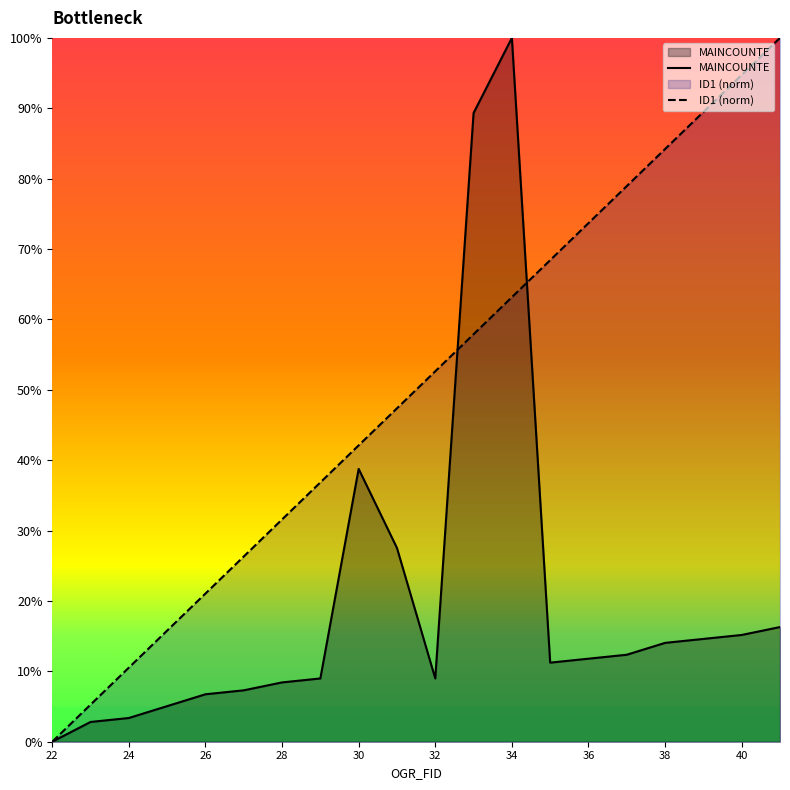

At 28, list the series in order from smallest to largest.

MAINCOUNTE, ID1 (norm)